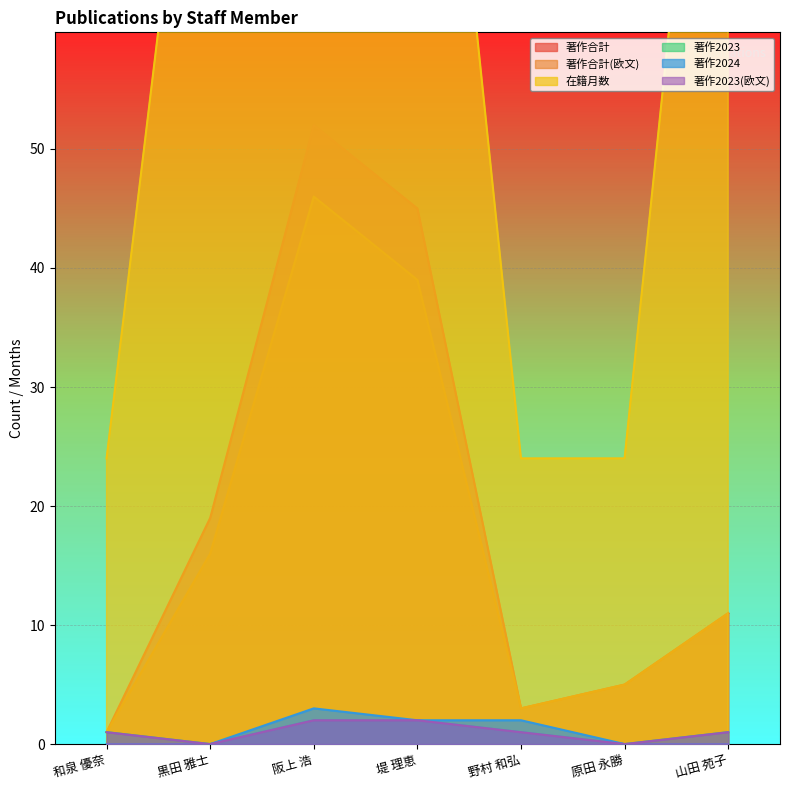

What position from the right is 堤 理恵?

4